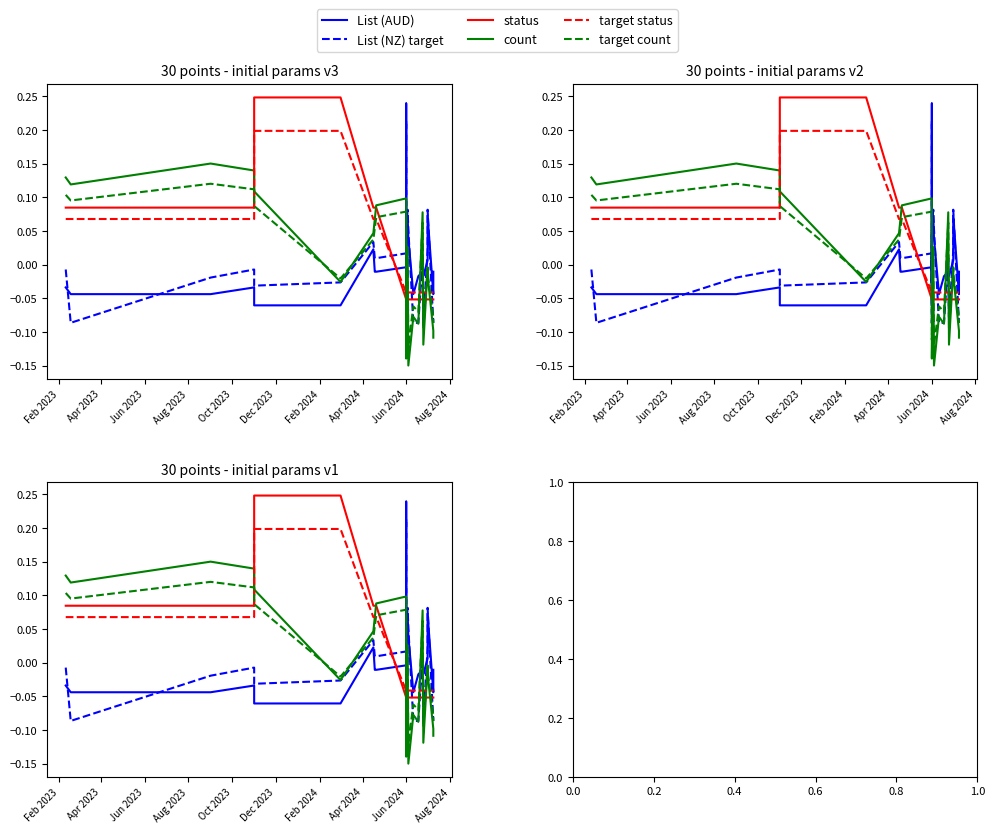

The target count series shows -0.0 at 27. True or false?

False